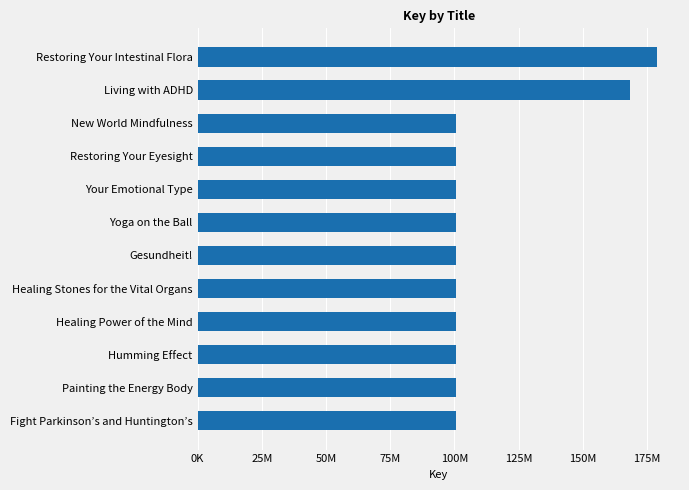

Does the chart contain any negative values?

No